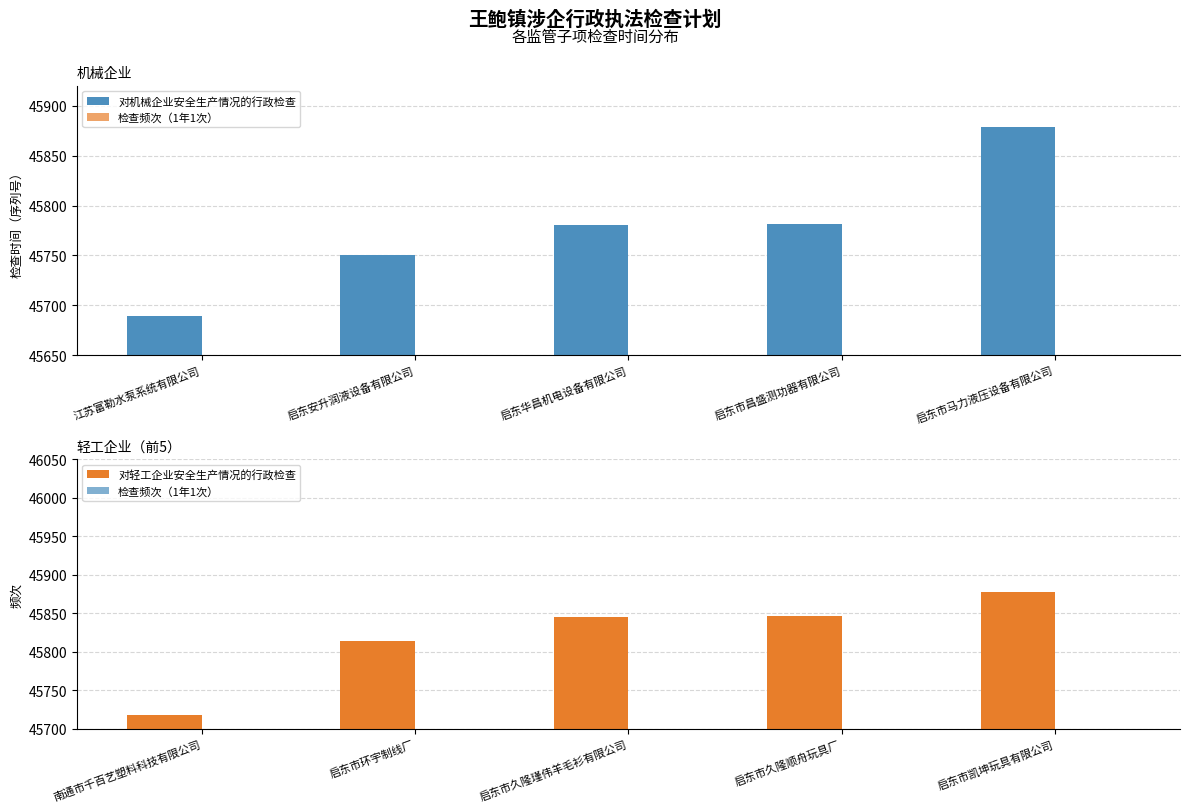

How many values in the 对轻工企业安全生产情况的行政检查 series are below 45845?

2